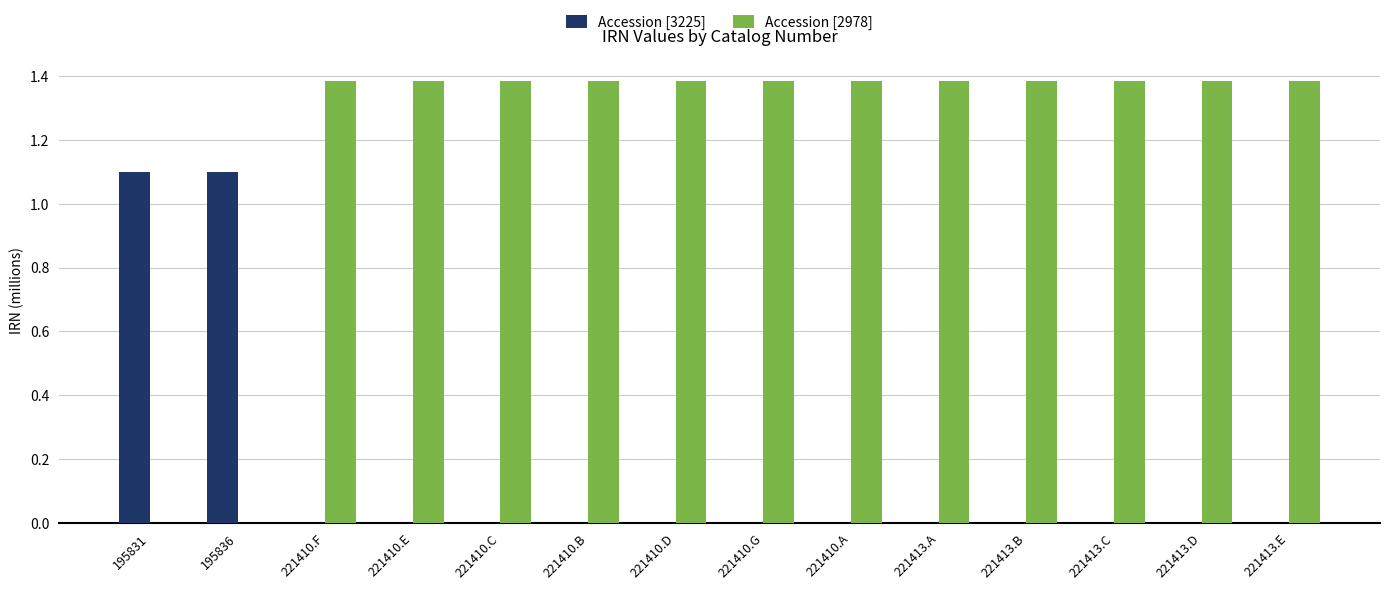

What is the average value of the Accession [2978] series?

1.2